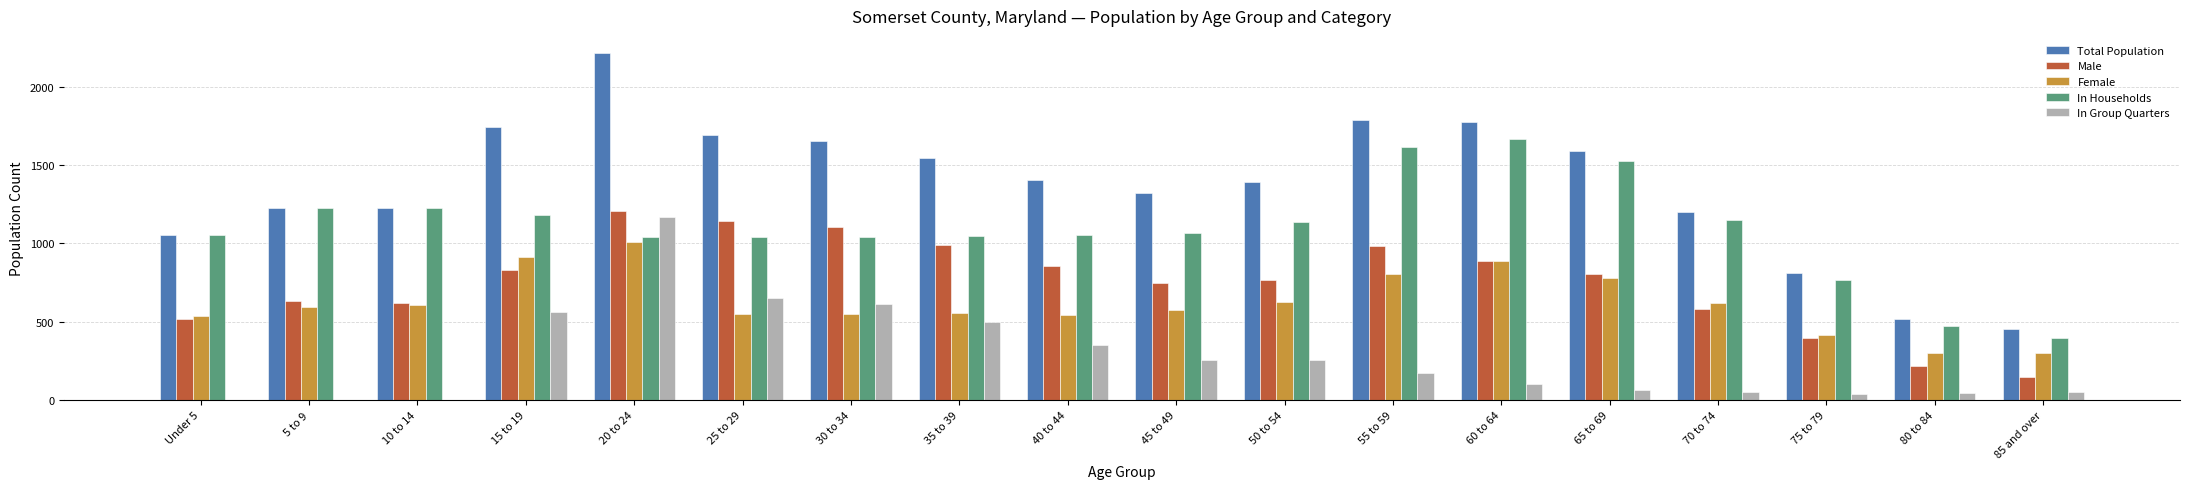

What is the maximum value for Total Population?

2214